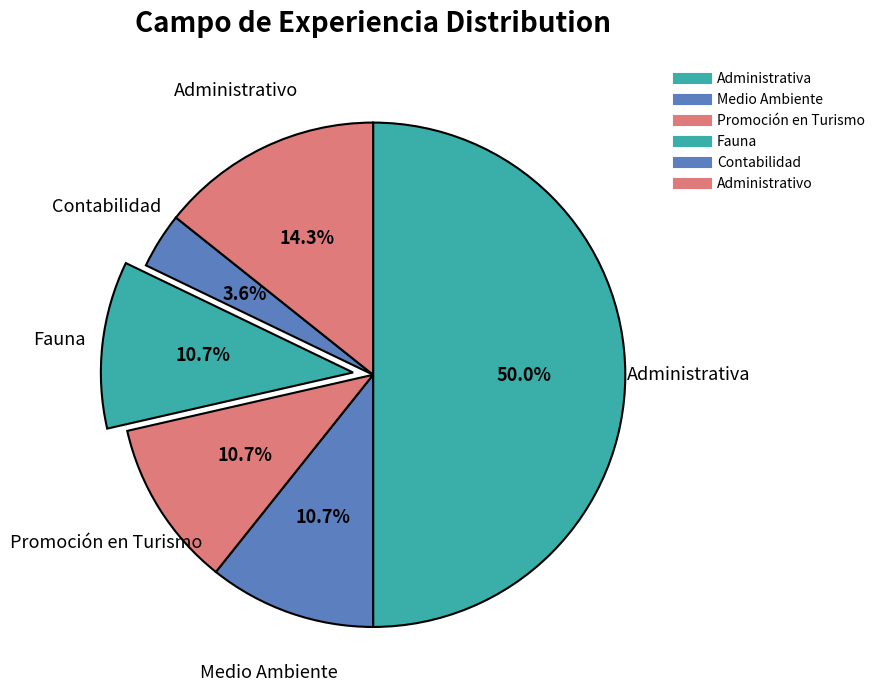

Approximately how many times larger is the value at Administrativo compared to Promoción en Turismo?

1.3